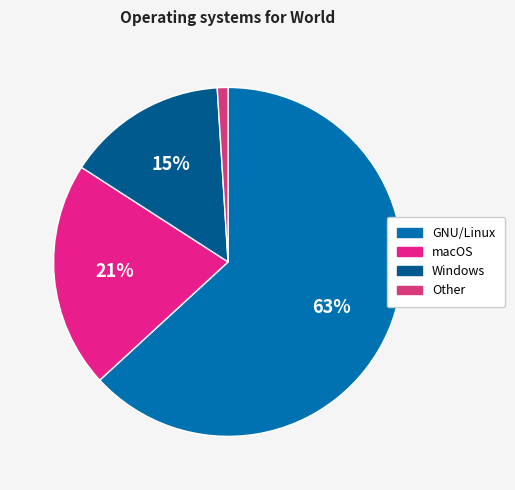

The macOS slice represents 14% of the pie. True or false?

False